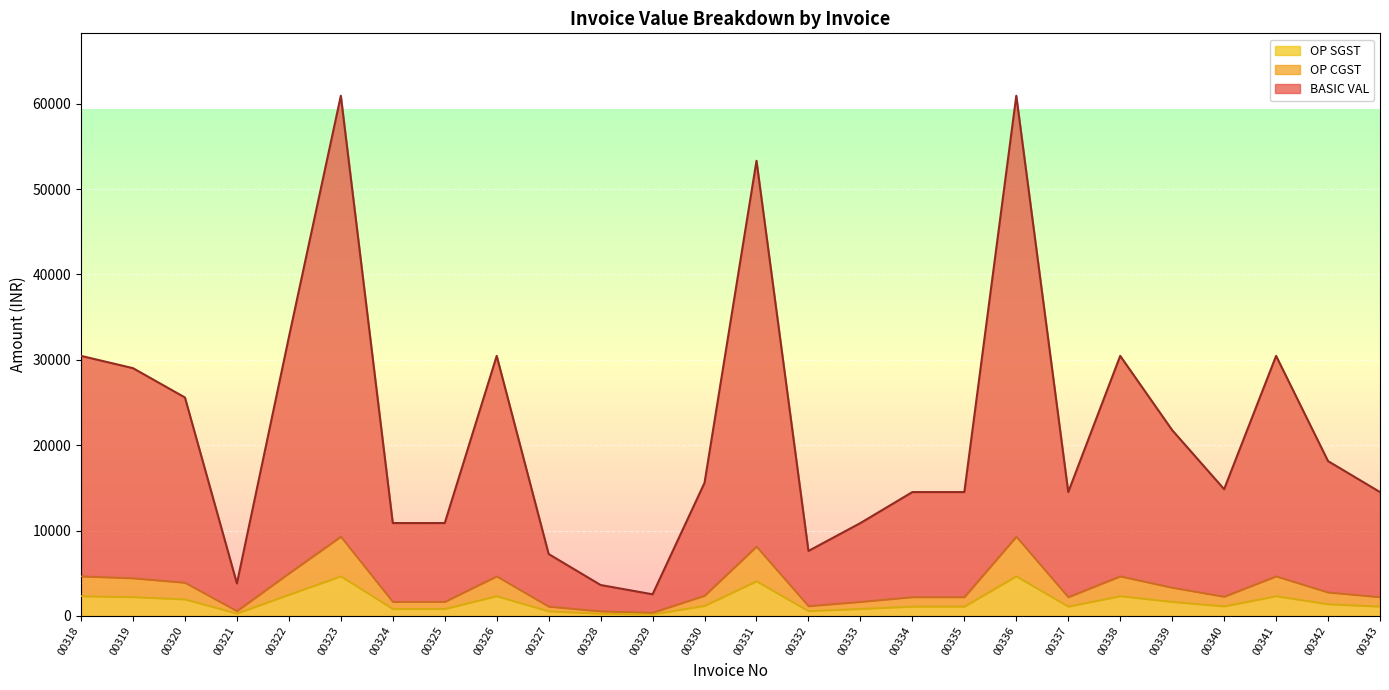

What is the difference between the highest and lowest values at 00327?

6703.5